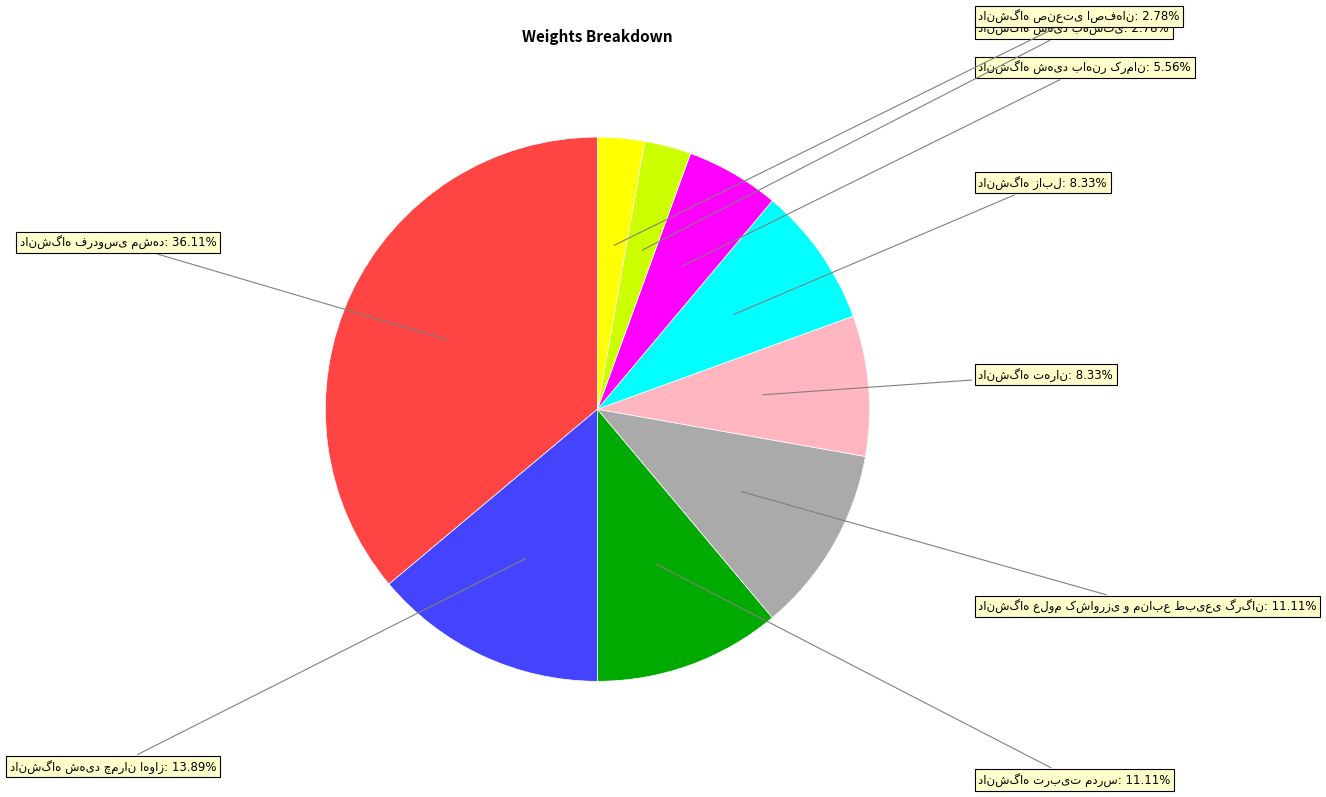

Is there any slice that represents more than half of the pie?

No